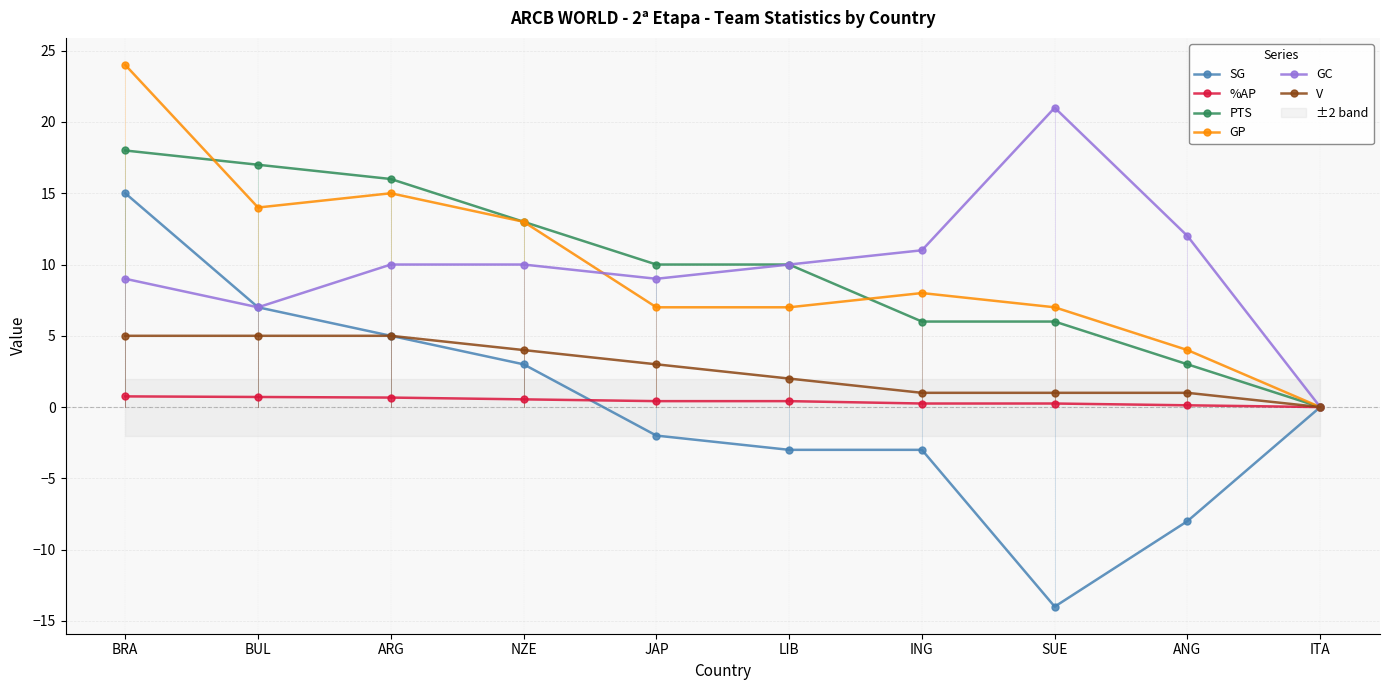

At how many categories does at least one series exceed 8?

9